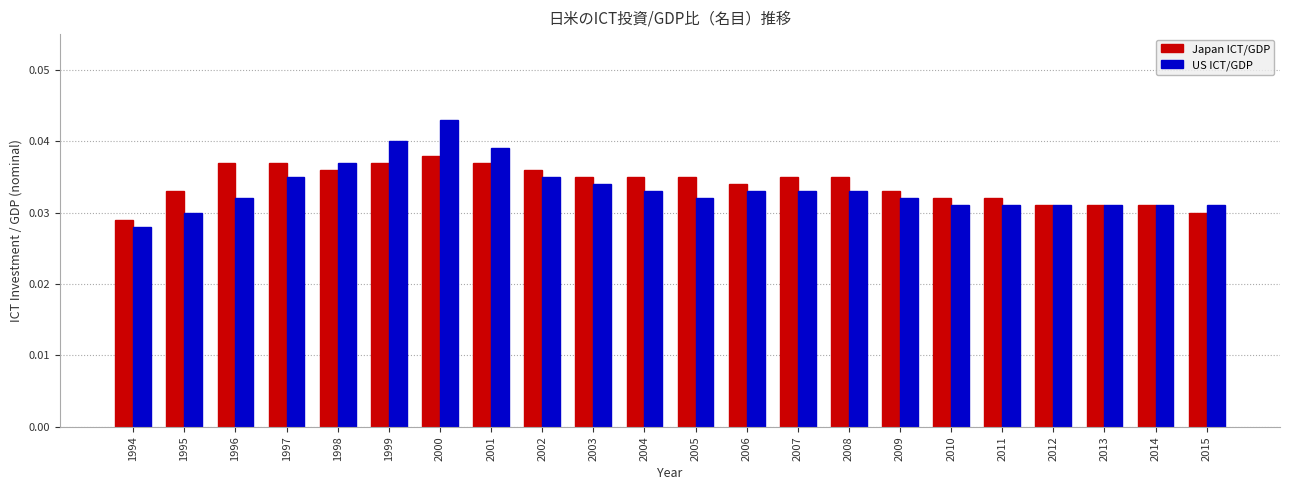

How many bars are there in total?

44